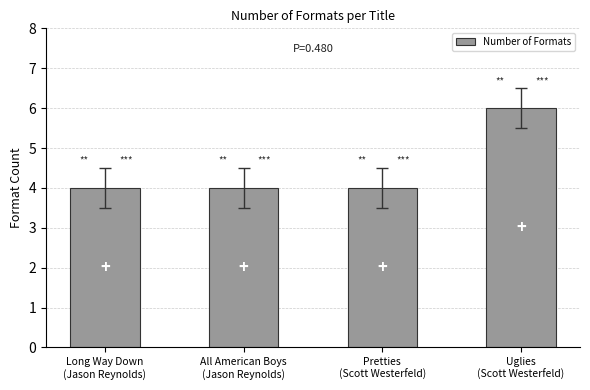

Approximately how many times larger is the value at Uglies
(Scott Westerfeld) compared to All American Boys
(Jason Reynolds)?

1.5